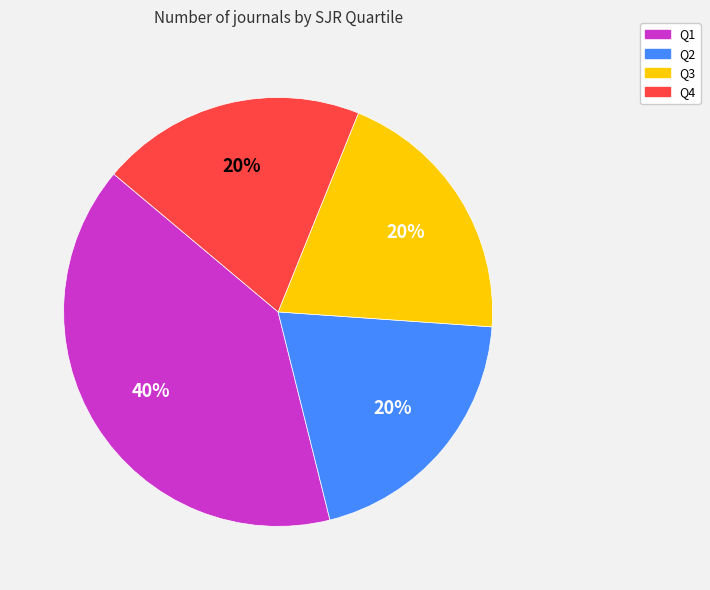

Approximately how many times larger is the value at Q1 compared to Q2?

2.0